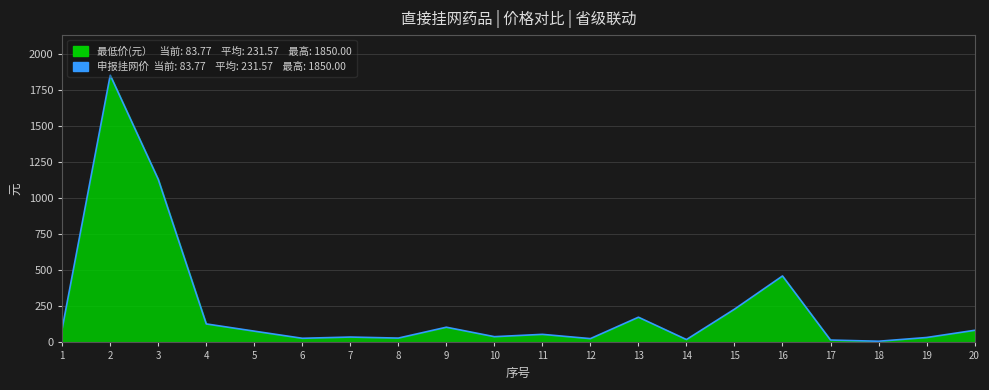

What is the difference between the second highest and minimum values?

1120.8